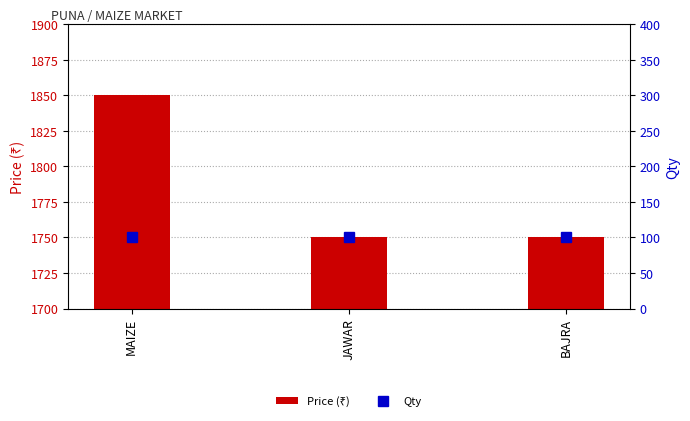

Is it true that Qty equals 100 at BAJRA?

True